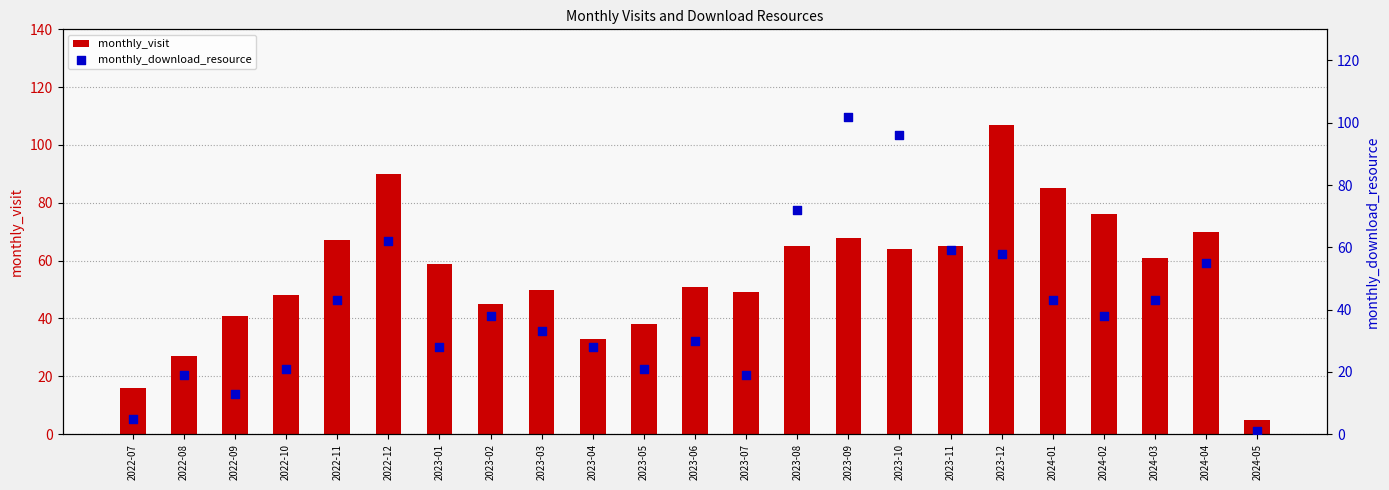

Which series reaches the maximum Y coordinate?

monthly_visit